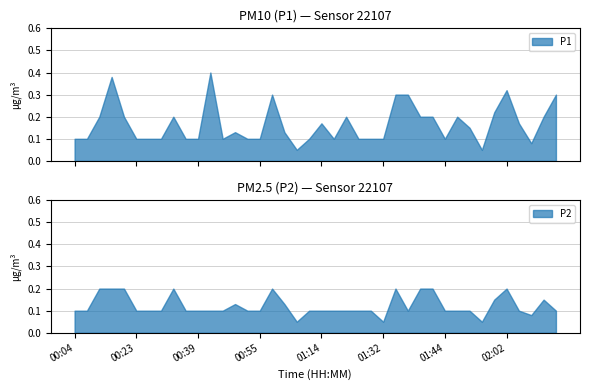

What is the difference between the maximum and minimum values in the P1 series?

0.4